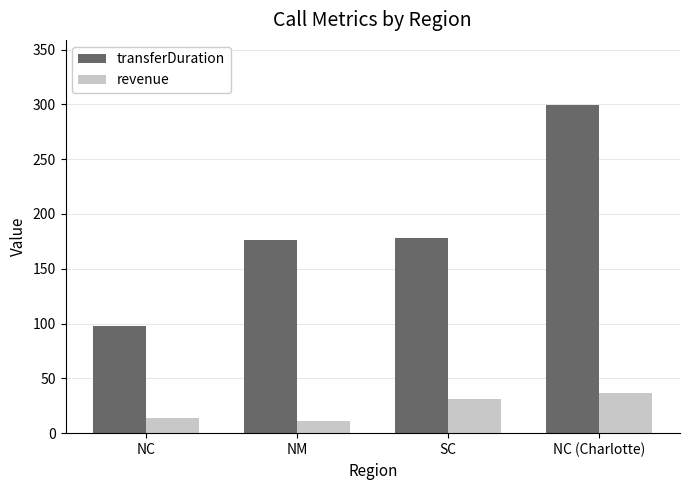

What are all the series names shown in the legend?

transferDuration, revenue